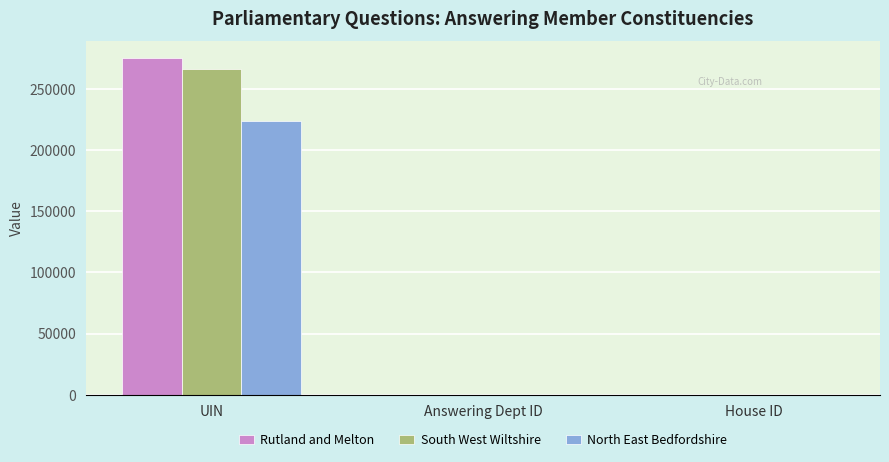

Is it true that North East Bedfordshire equals 76999 at UIN?

False